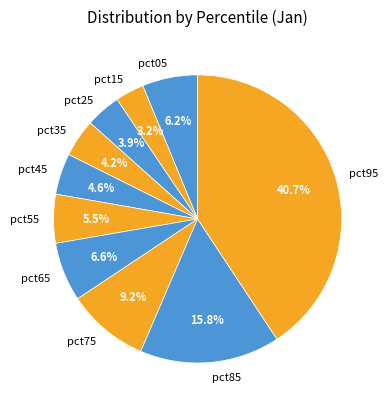

Which slice is the largest?

pct95